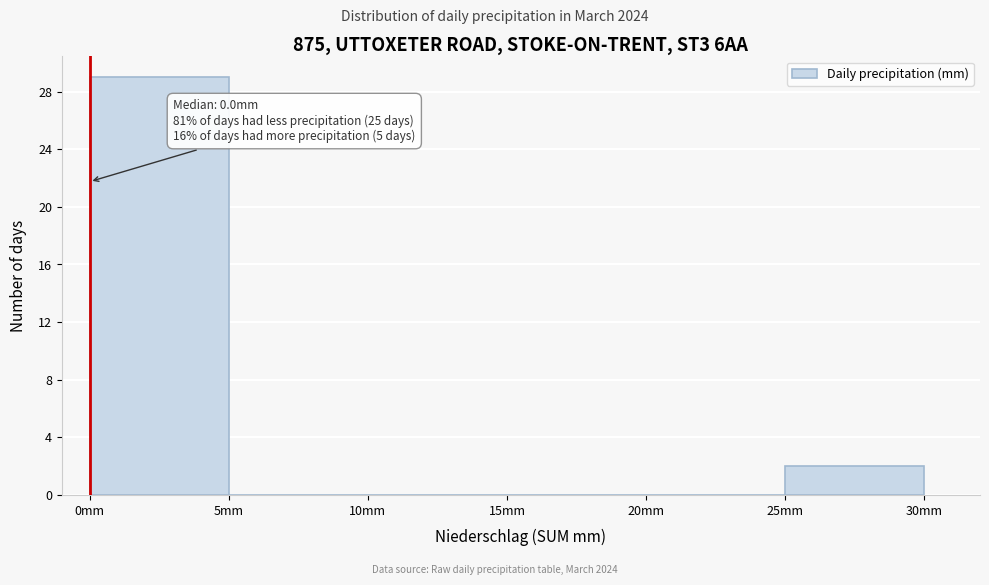

Over which range of the x-axis is the bar tallest?

0 to 5